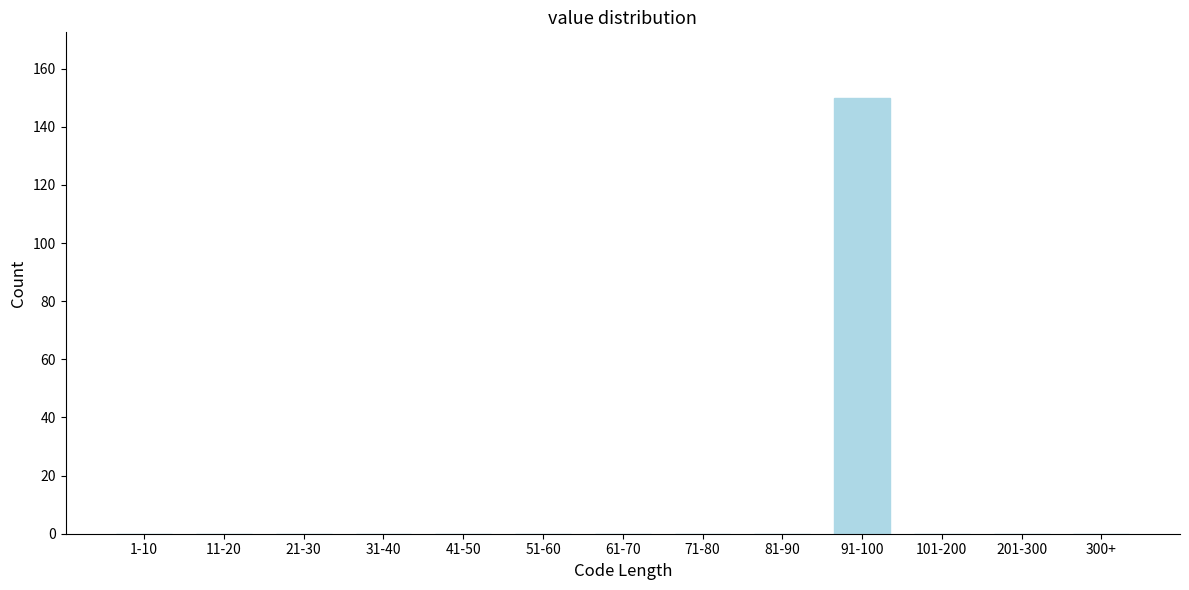

Reading right to left, extract all data points from this chart.

300+=0	201-300=0	101-200=0	91-100=150	81-90=0	71-80=0	61-70=0	51-60=0	41-50=0	31-40=0	21-30=0	11-20=0	1-10=0